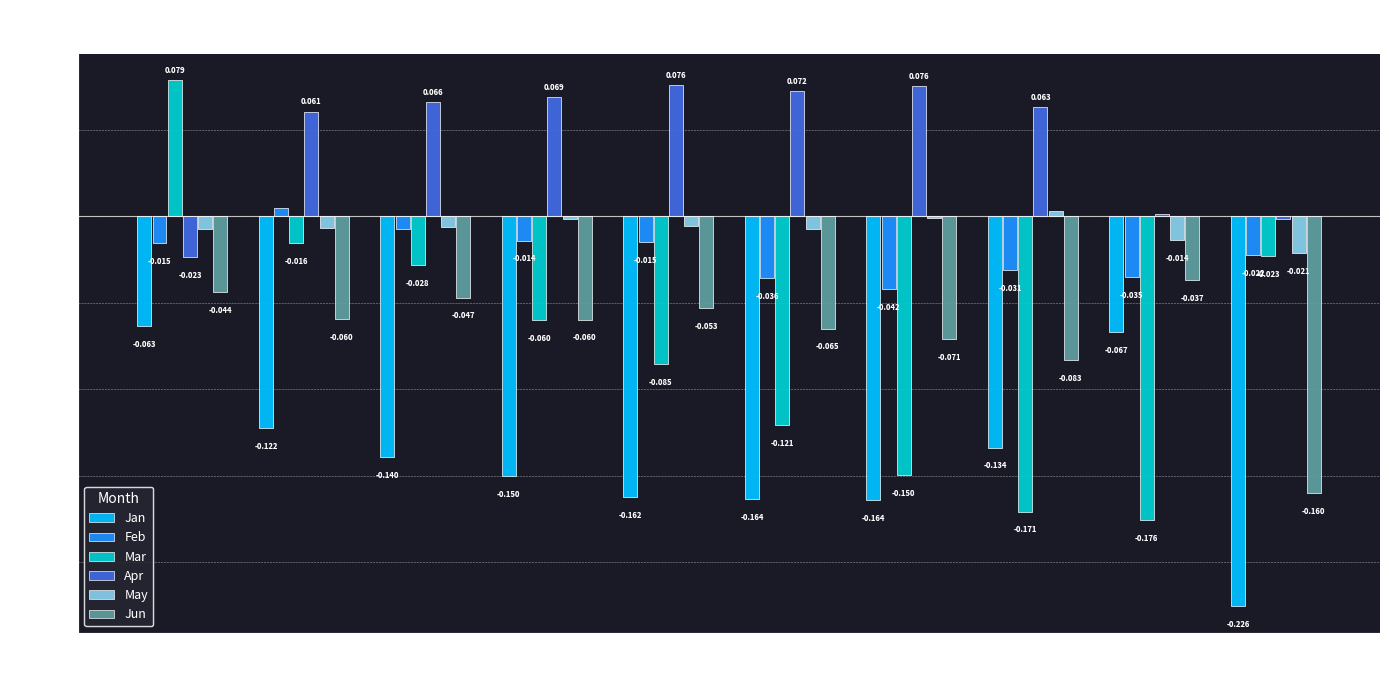

Rank the series at pct45 from lowest to highest value.

Jan, Mar, Jun, Feb, May, Apr